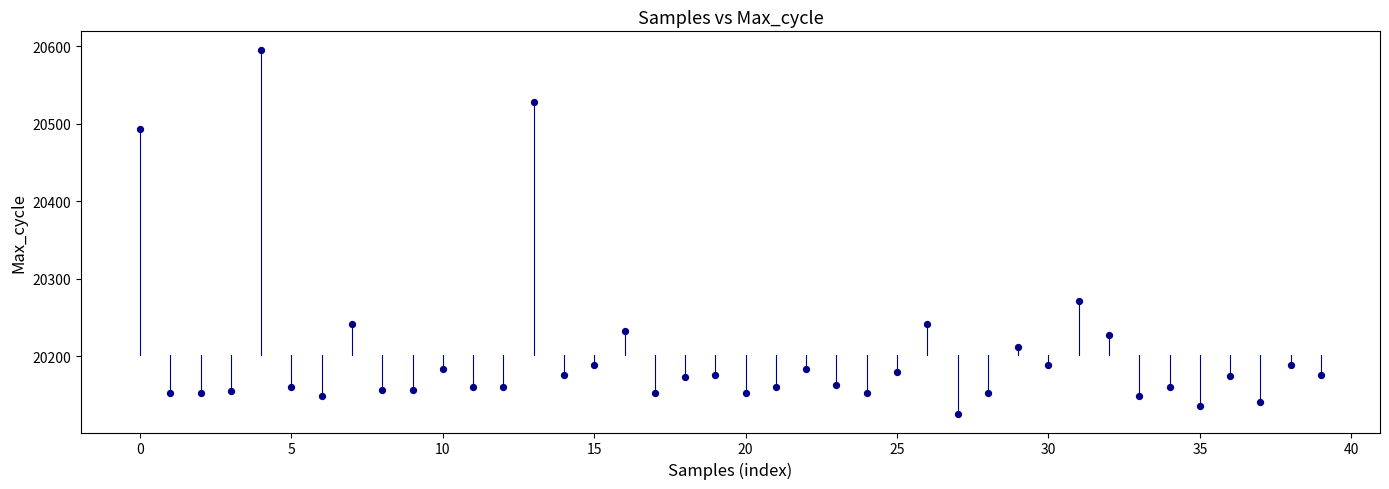

What Y value in the scatter plot is closest to 20360?

20271